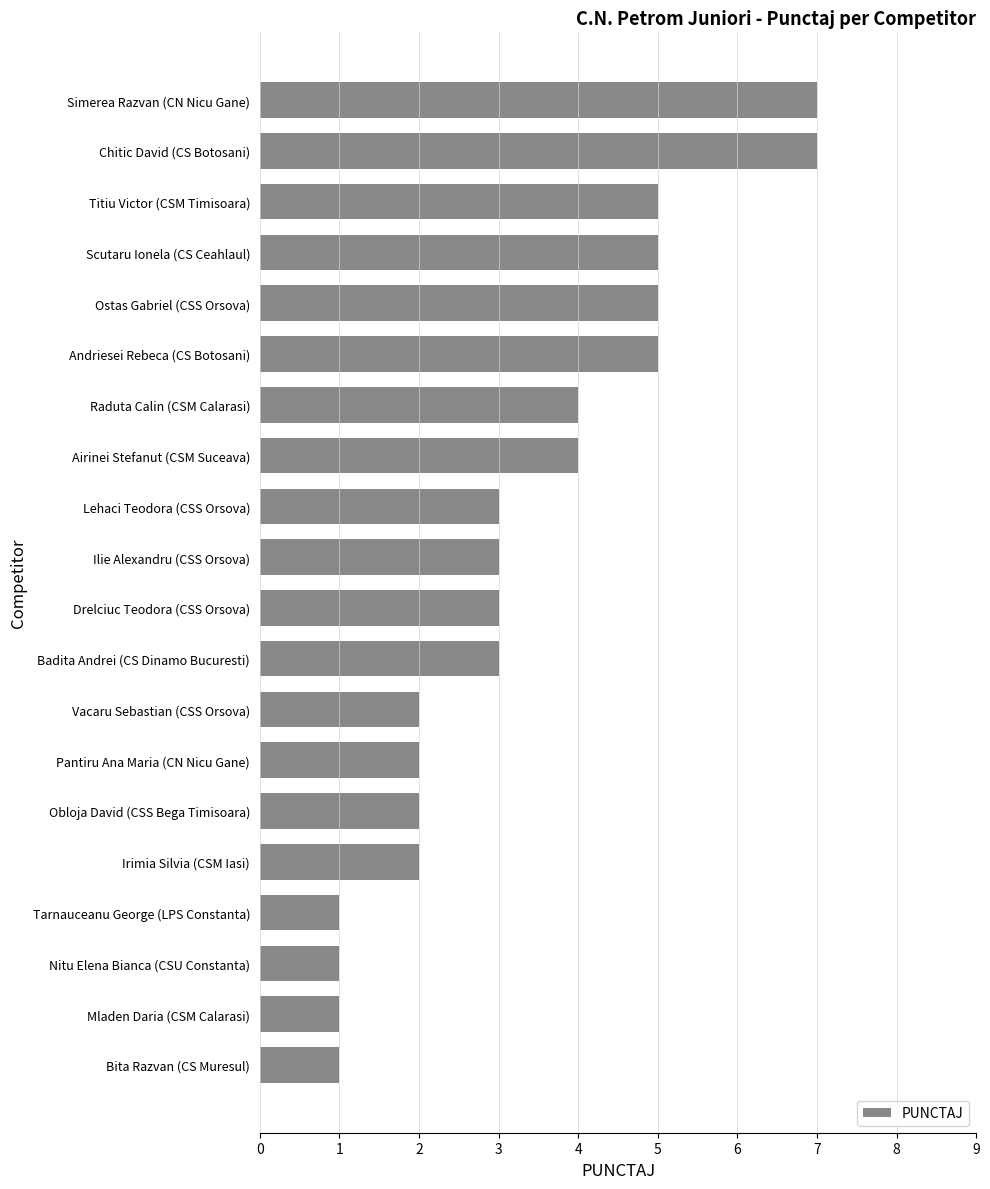

The value at Ostas Gabriel (CSS Orsova) is 5. True or false?

True